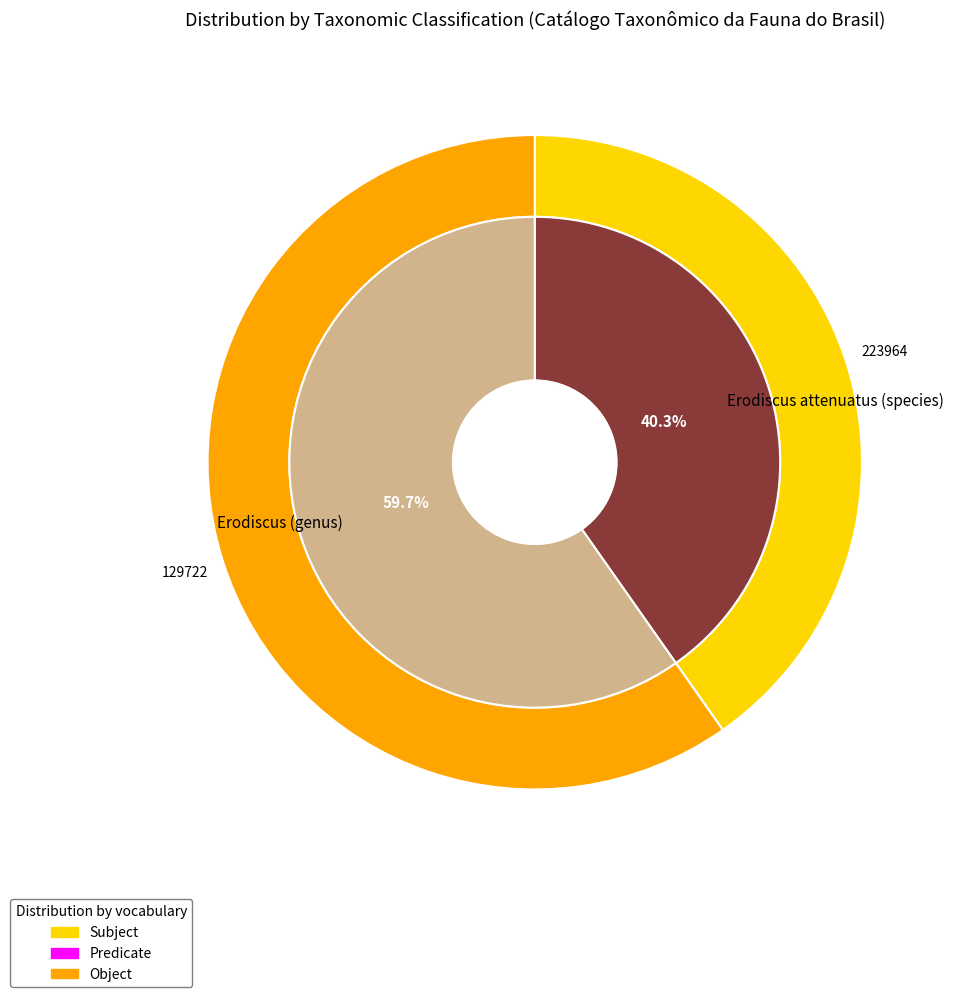

Count the number of slices in the pie.

2